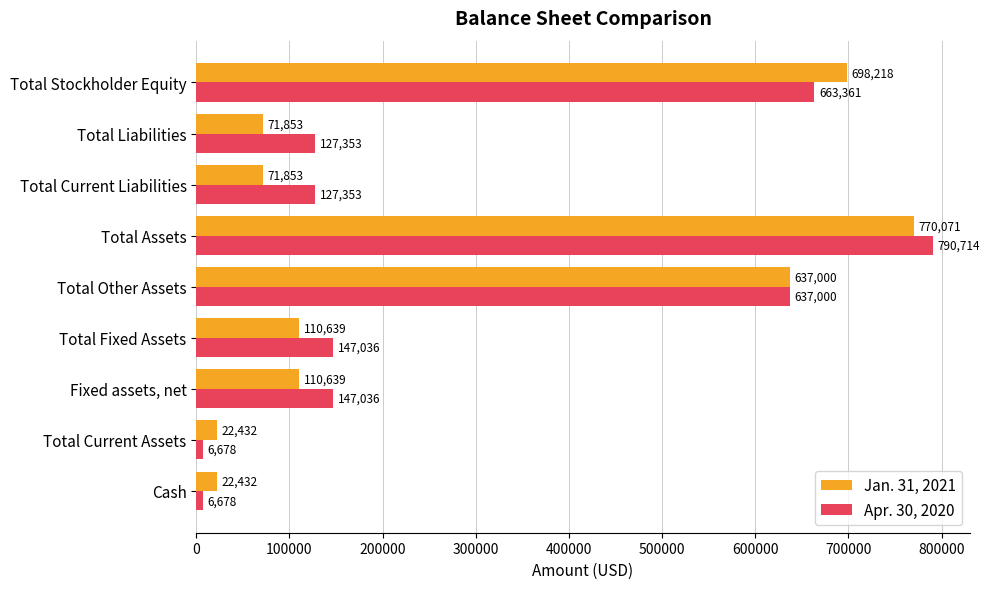

List the series in order of their overall mean, highest first.

Apr. 30, 2020, Jan. 31, 2021